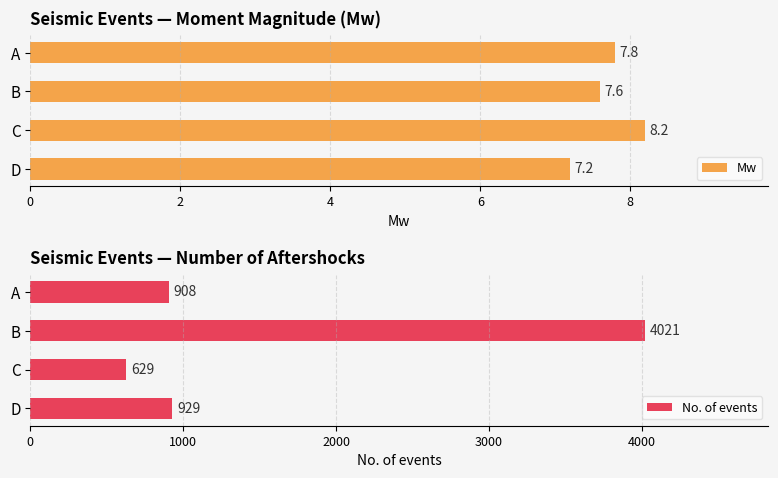

List the series in order of their overall mean, highest first.

No. of events, Mw